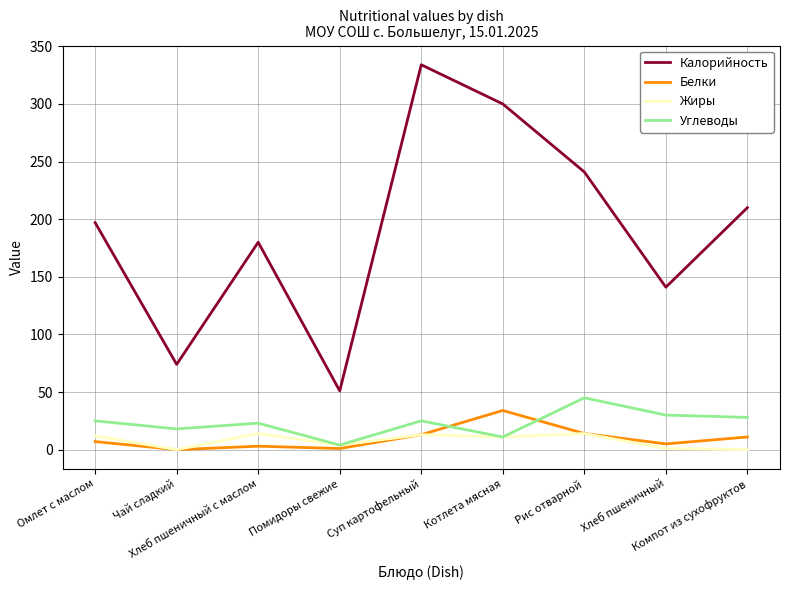

What is the difference between the highest and lowest values at Суп картофельный?

321